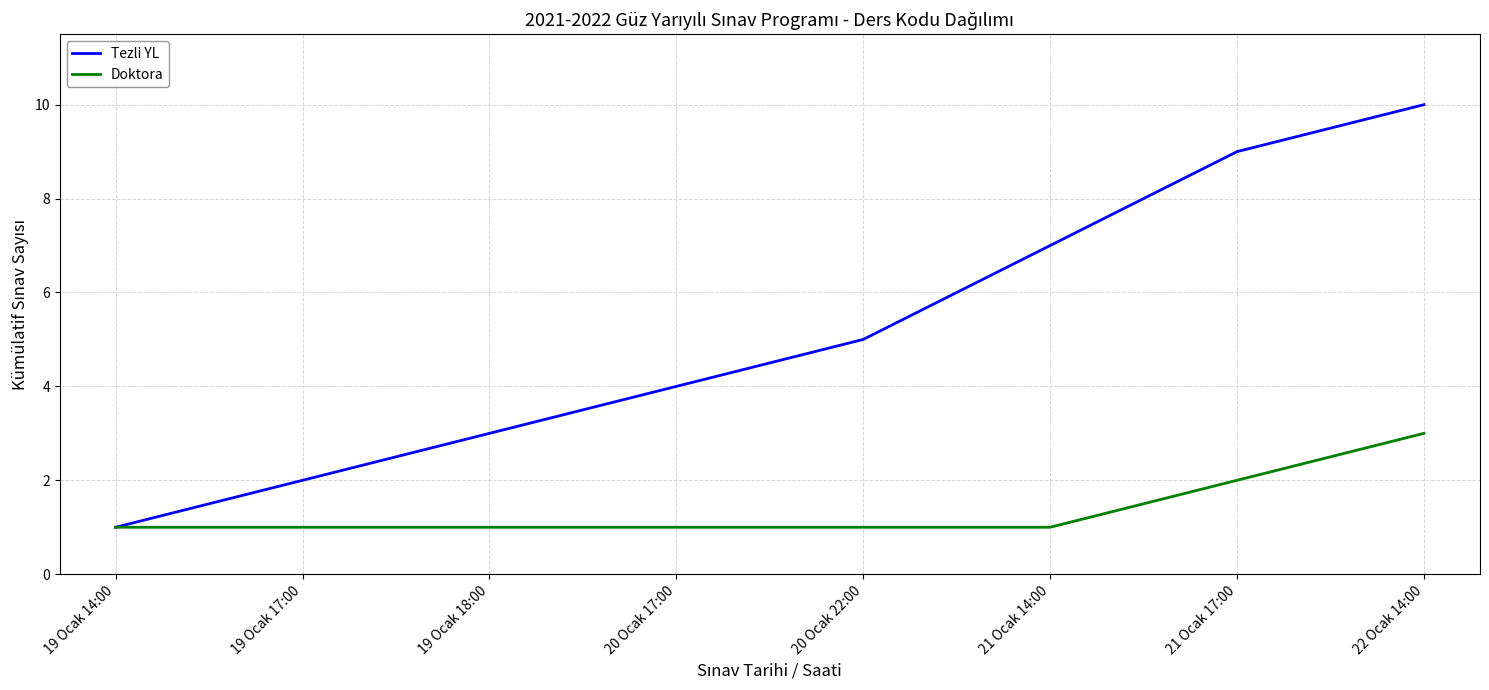

What are all the series names shown in the legend?

Tezli YL, Doktora